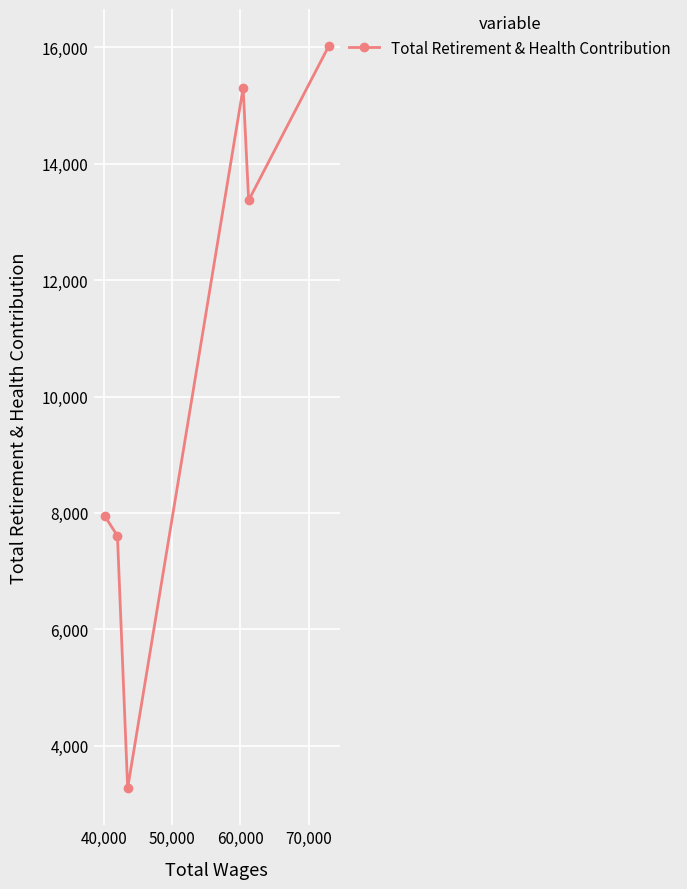

What is the minimum value shown in the chart?

3269